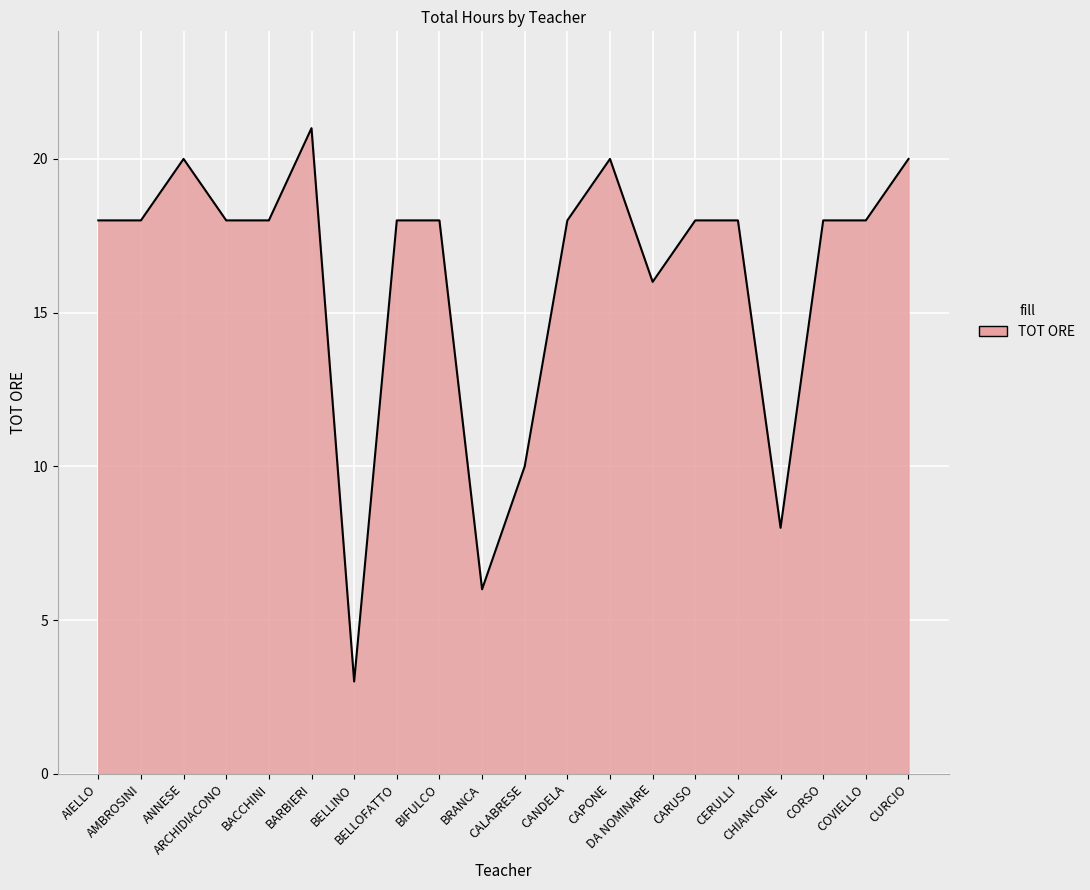

What is the maximum value shown in the chart?

21